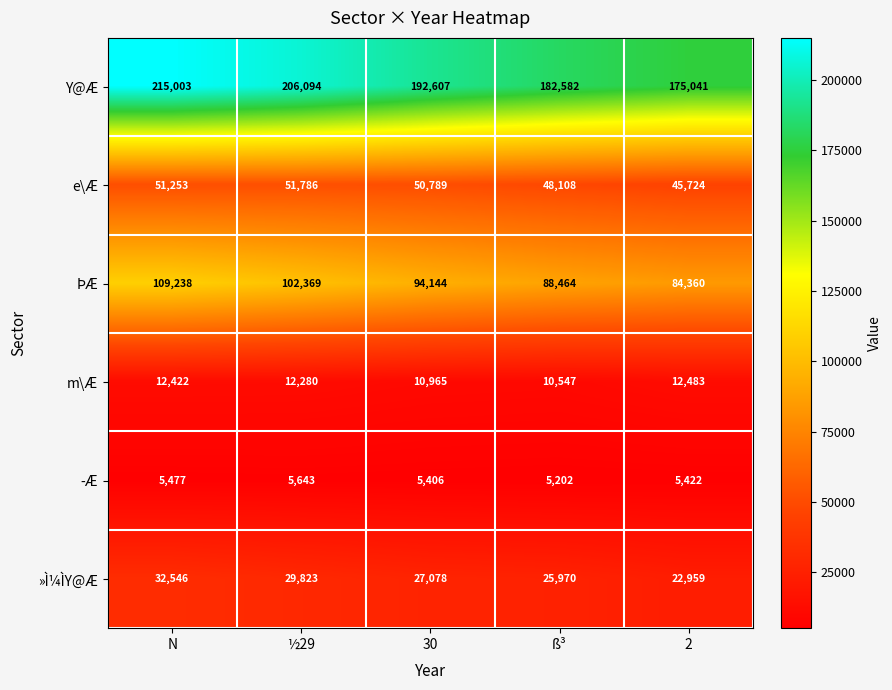

Is it true that e\Æ equals 14089 at ß³?

False